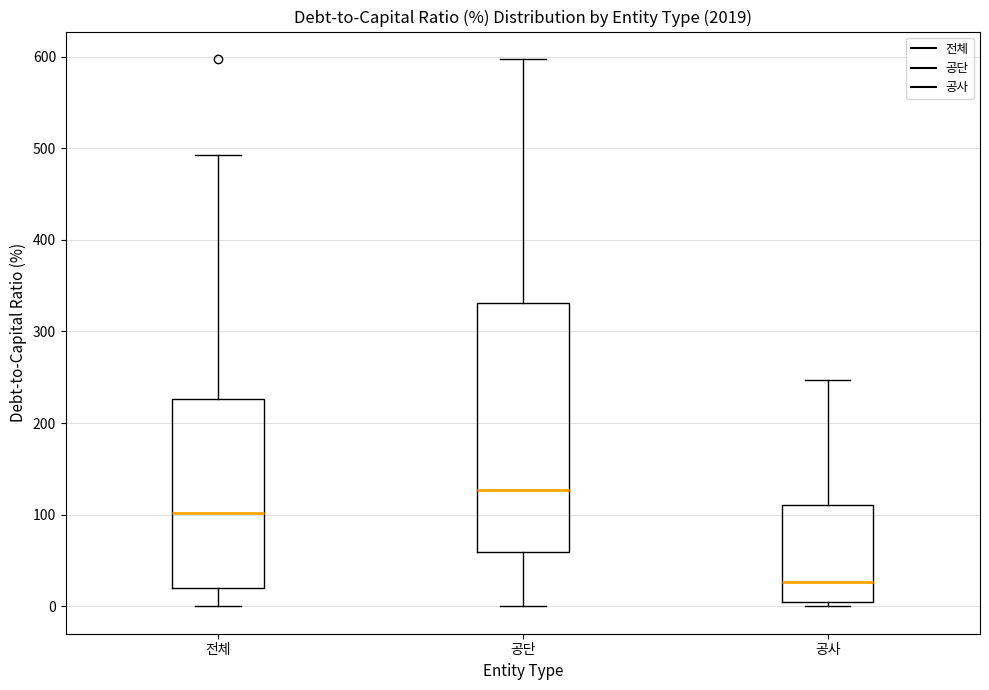

Reading left to right, read every box against the y-axis: the position of its median line, the range the box covers, and the ends of its whiskers. The values are not printed on the chart, so give them approximately, as read against the axis.

전체: median 100, box 20 to 230, whiskers 0 to 490
공단: median 130, box 60 to 330, whiskers 0 to 600
공사: median 30, box 0 to 110, whiskers 0 (just below the box's lower edge) to 250